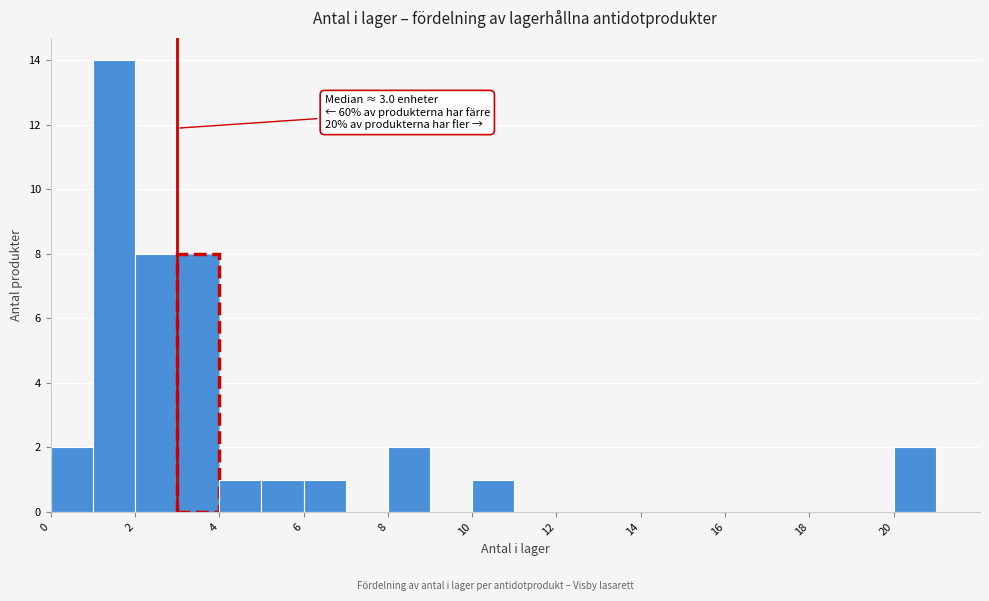

Over which range of the x-axis is the bar tallest?

1 to 2